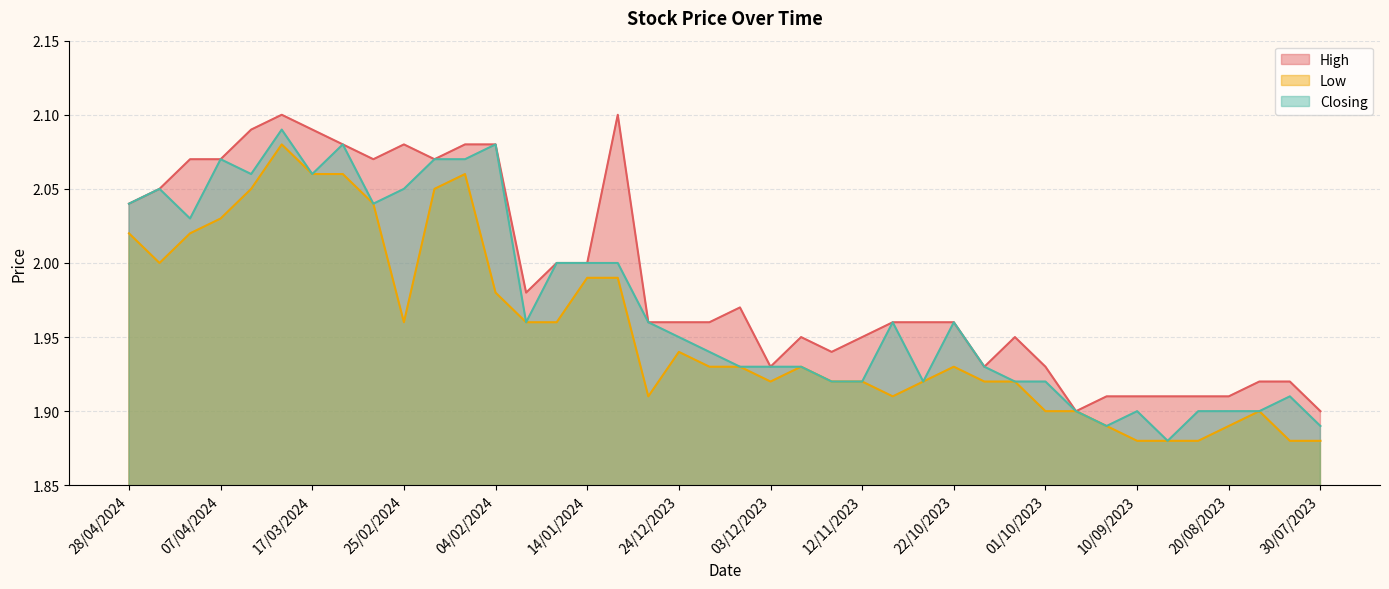

What are all the series names shown in the legend?

High, Low, Closing